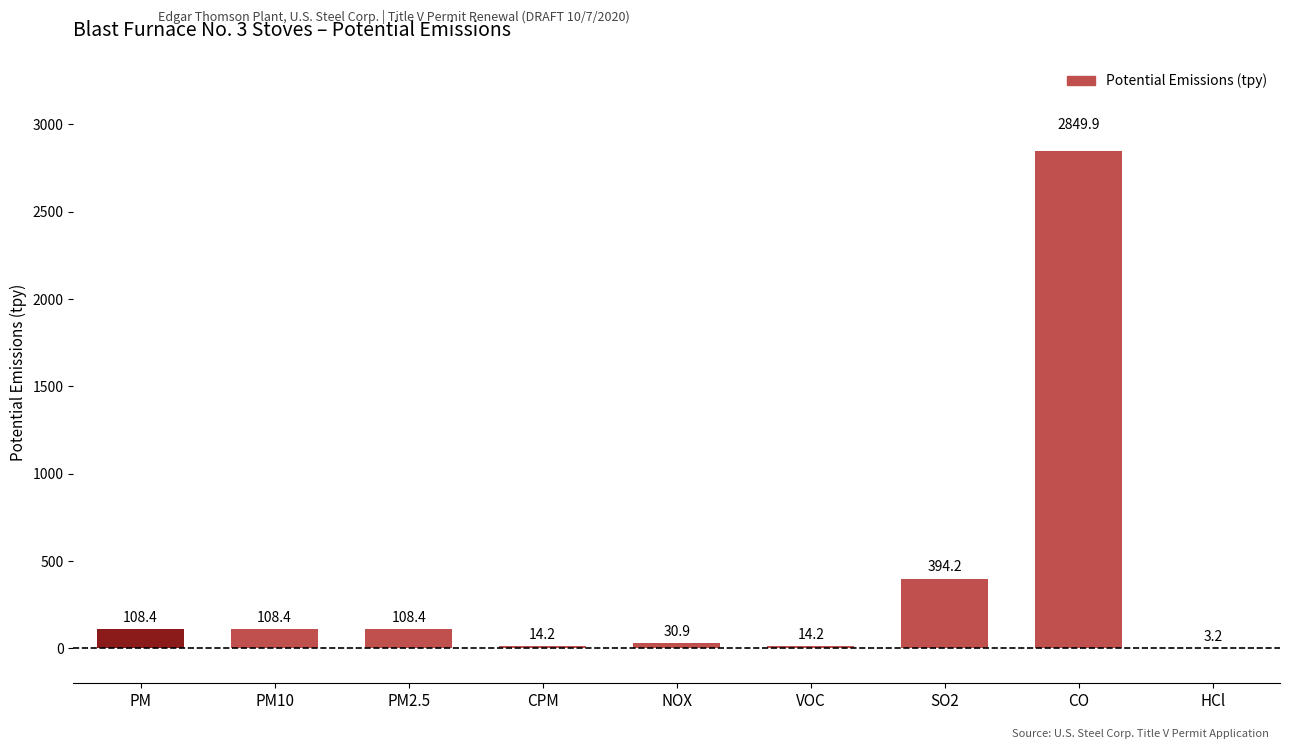

True or false: the data shows 108.4 at PM10.

True